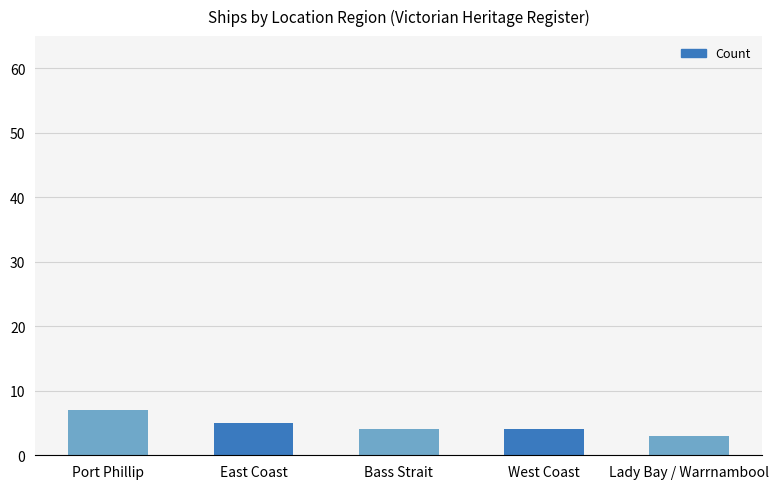

What is the difference between the values at West Coast and Port Phillip?

3